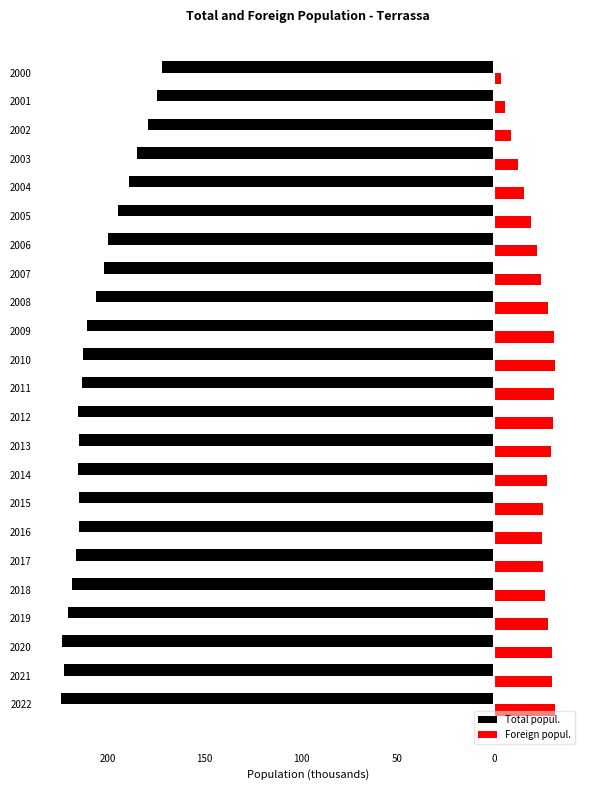

What are all the series names shown in the legend?

Total popul., Foreign popul.